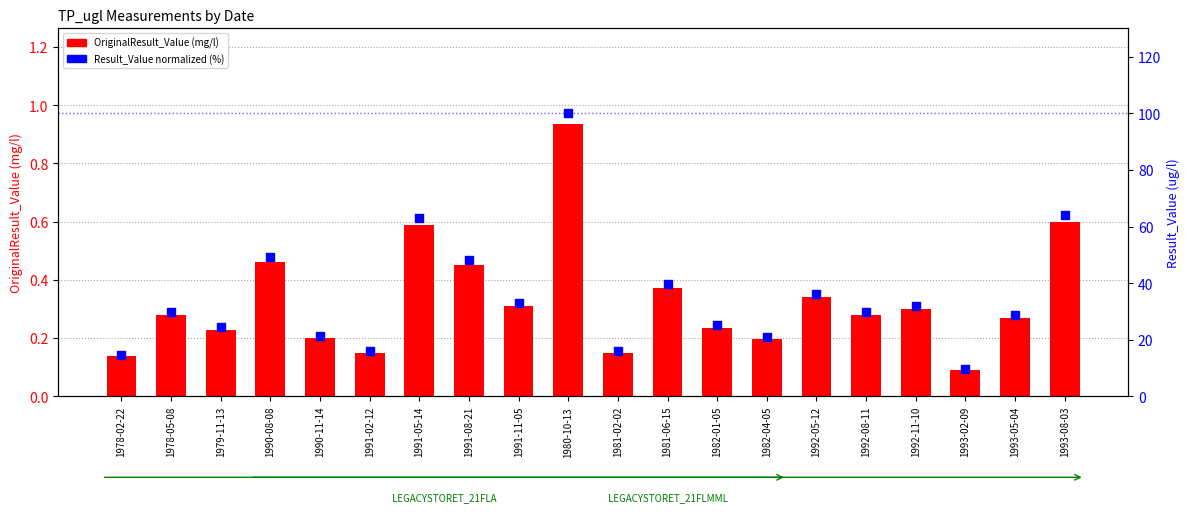

At which category is the sum across all series the highest?

1980-10-13